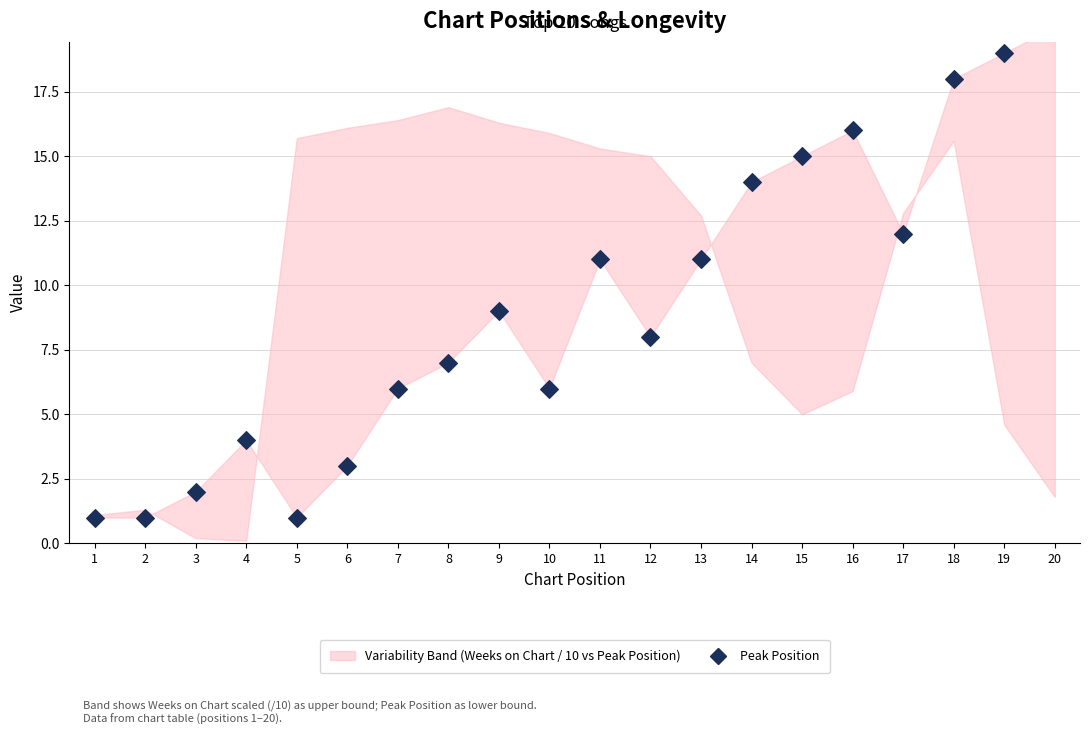

What is the change in value from 2 to 10?

+5